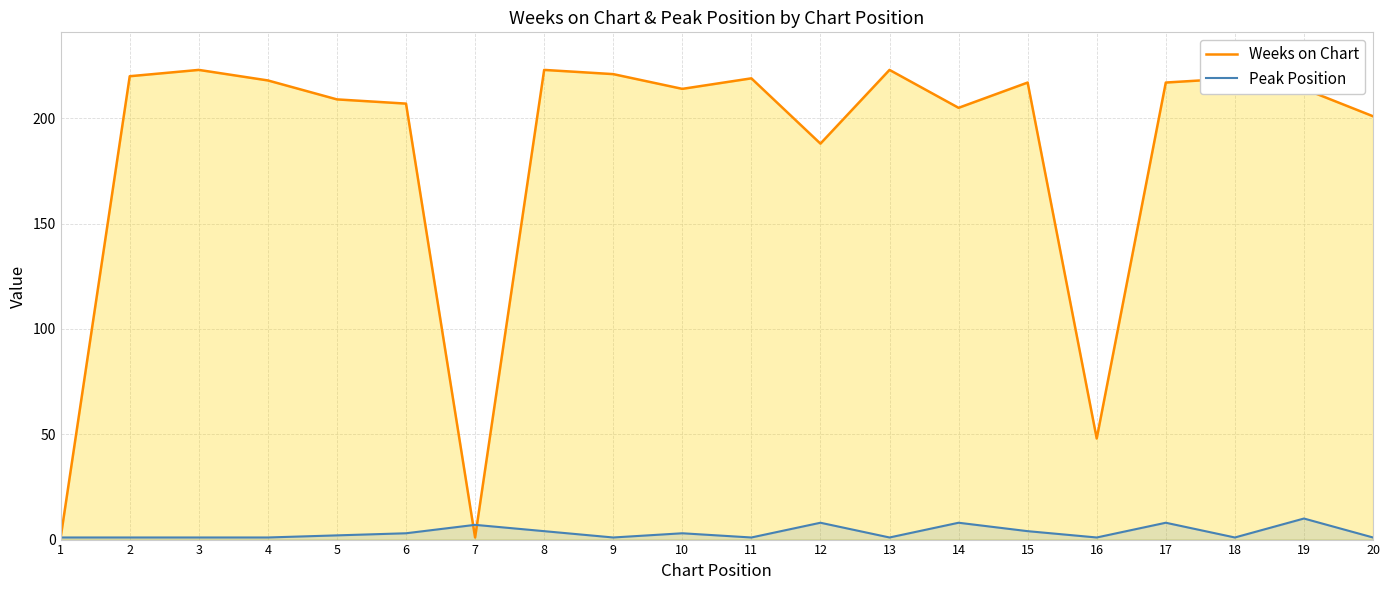

Count the number of categories in the chart.

20